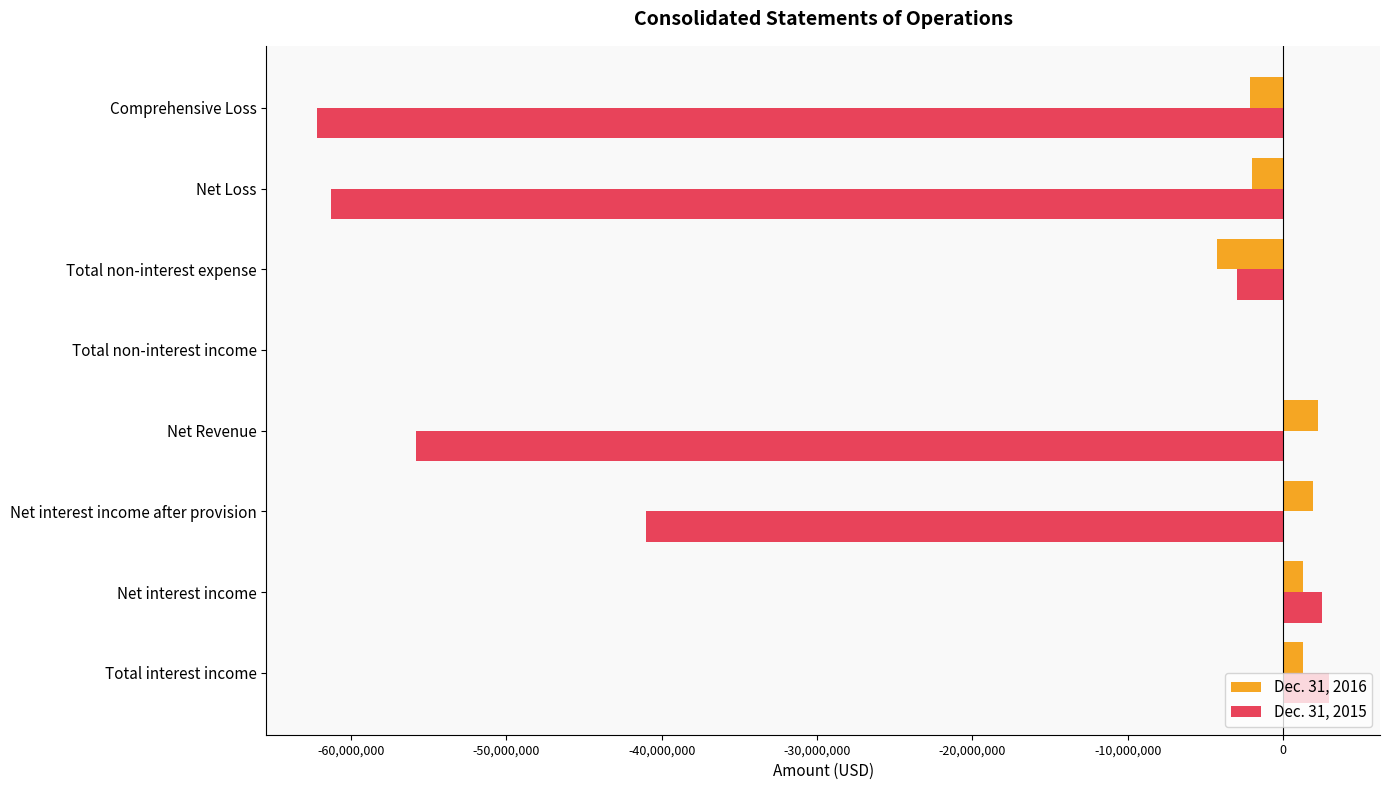

Is it true that Dec. 31, 2015 equals -89987700 at Comprehensive Loss?

False